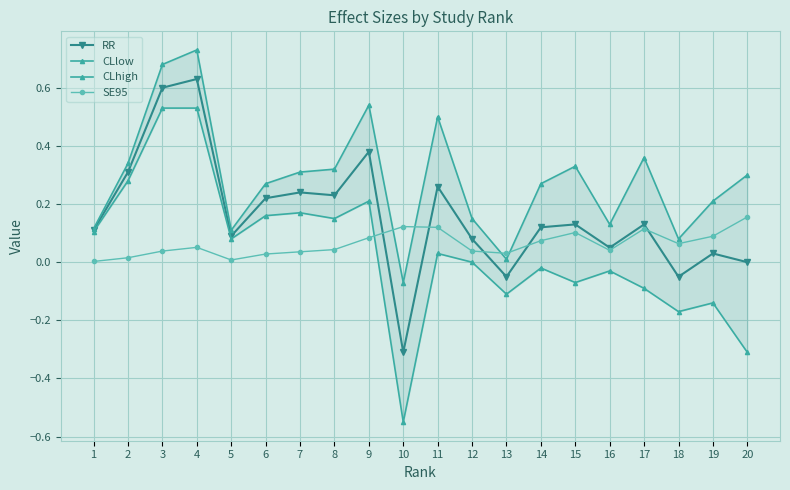

True or false: SE95 has a value of 0.1 at 18.

False